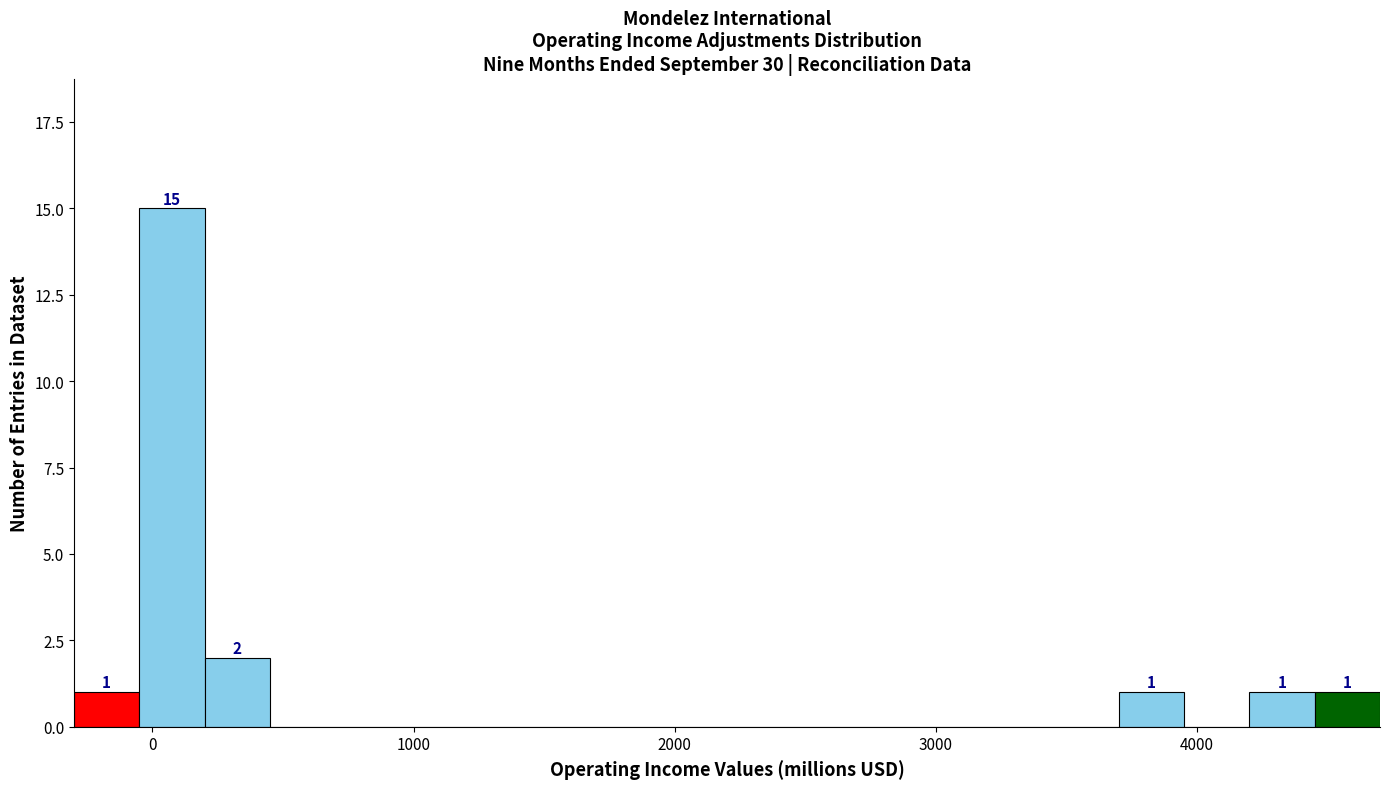

Read against the x-axis, roughly where is the centre of the tallest bar?

100